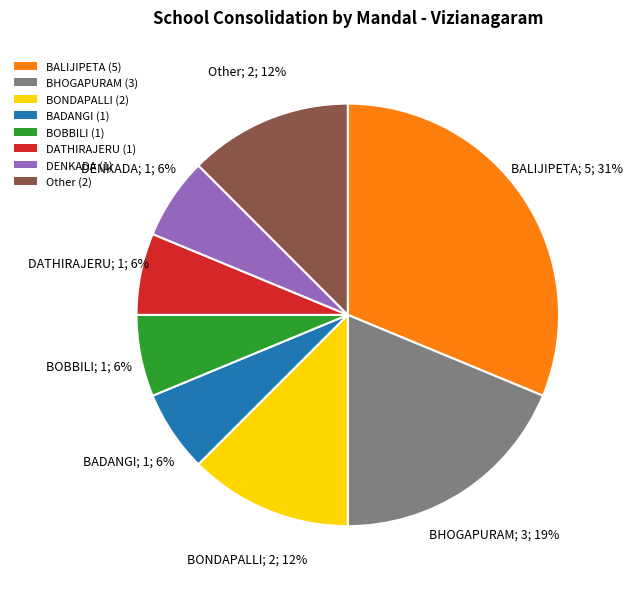

Is DATHIRAJERU the majority of the pie?

No